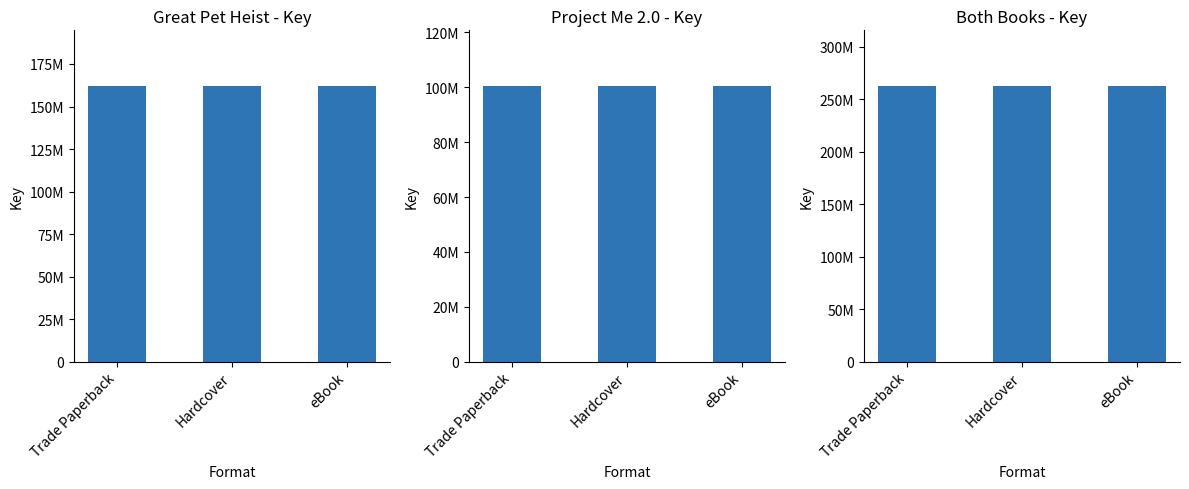

Reading right to left, extract all data points from this chart.

Great Pet Heist: eBook=162325998	Hardcover=162325998	Trade Paperback=162325998
Project Me 2.0: eBook=100643636	Hardcover=100643636	Trade Paperback=100643636
All Books: eBook=262969634	Hardcover=262969634	Trade Paperback=262969634